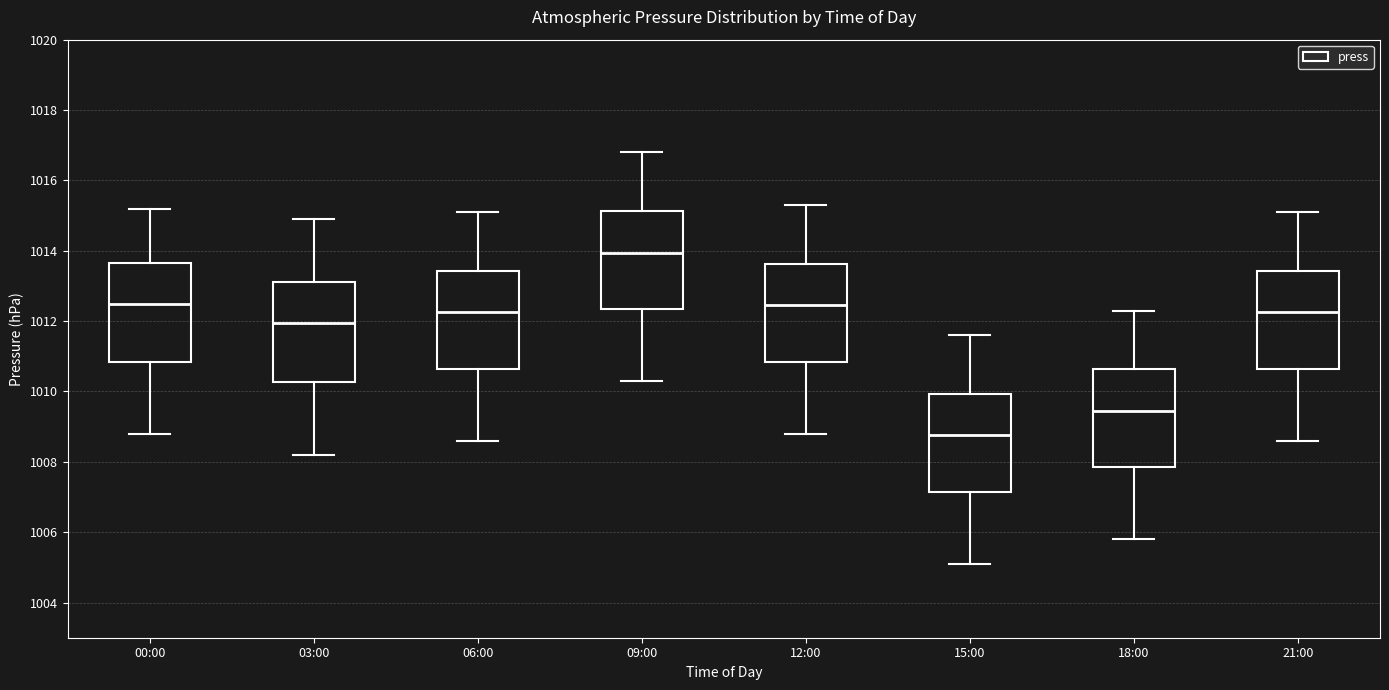

Reading left to right, read every box against the y-axis: the position of its median line, the range the box covers, and the ends of its whiskers. The values are not printed on the chart, so give them approximately, as read against the axis.

00:00: median 1012.6, box 1010.8 to 1013.6, whiskers 1008.8 to 1015.2
03:00: median 1012.0, box 1010.2 to 1013.2, whiskers 1008.2 to 1015.0
06:00: median 1012.2, box 1010.6 to 1013.4, whiskers 1008.6 to 1015.2
09:00: median 1014.0, box 1012.4 to 1015.2, whiskers 1010.4 to 1016.8
12:00: median 1012.4, box 1010.8 to 1013.6, whiskers 1008.8 to 1015.4
15:00: median 1008.8, box 1007.2 to 1010.0, whiskers 1005.2 to 1011.6
18:00: median 1009.4, box 1007.8 to 1010.6, whiskers 1005.8 to 1012.4
21:00: median 1012.2, box 1010.6 to 1013.4, whiskers 1008.6 to 1015.2